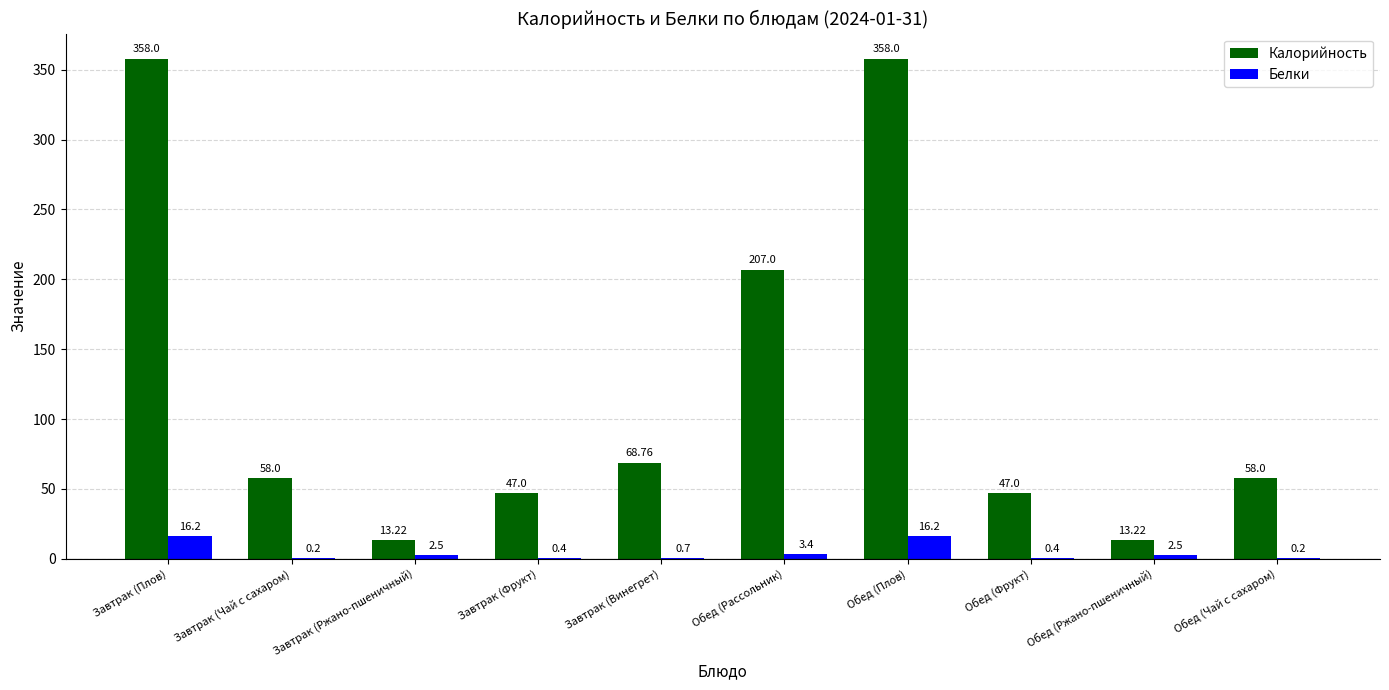

What is the maximum value shown in the chart?

358.0